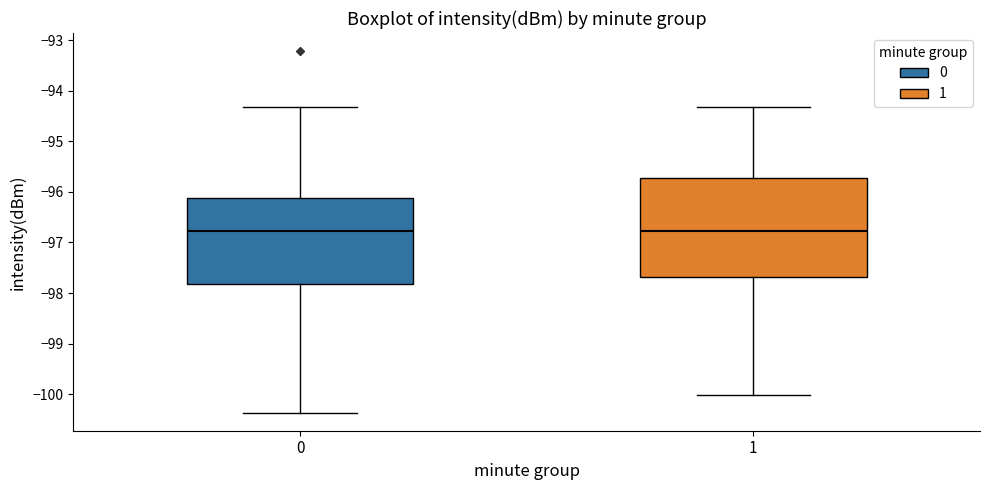

Where is the lower edge of the box at x = 0 on the y-axis? The values are not printed on the chart, so give them approximately, as read against the axis.

-97.8